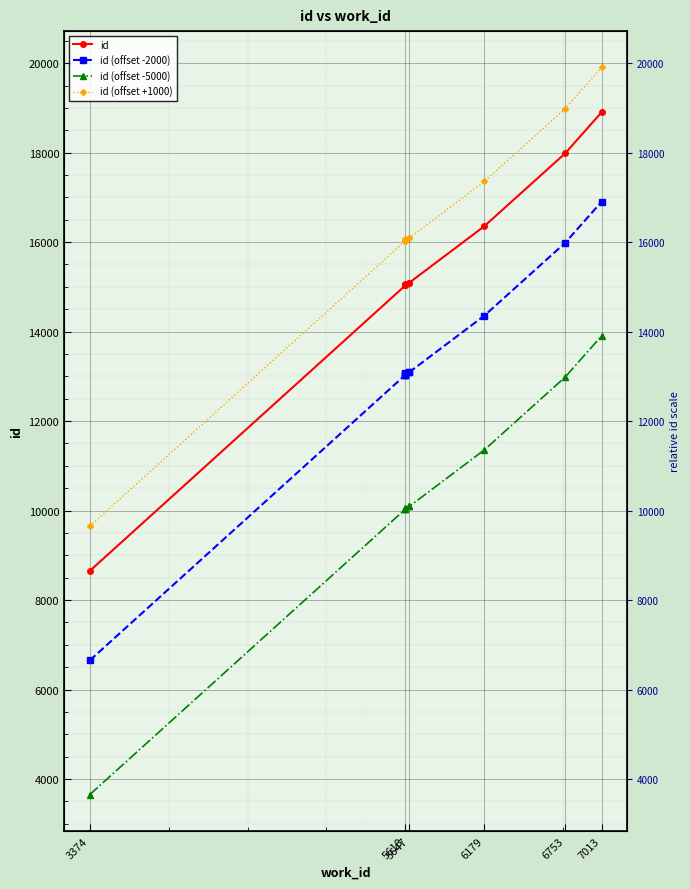

List the series in order of their overall mean, lowest first.

id (offset -5000), id (offset -2000), id, id (offset +1000)